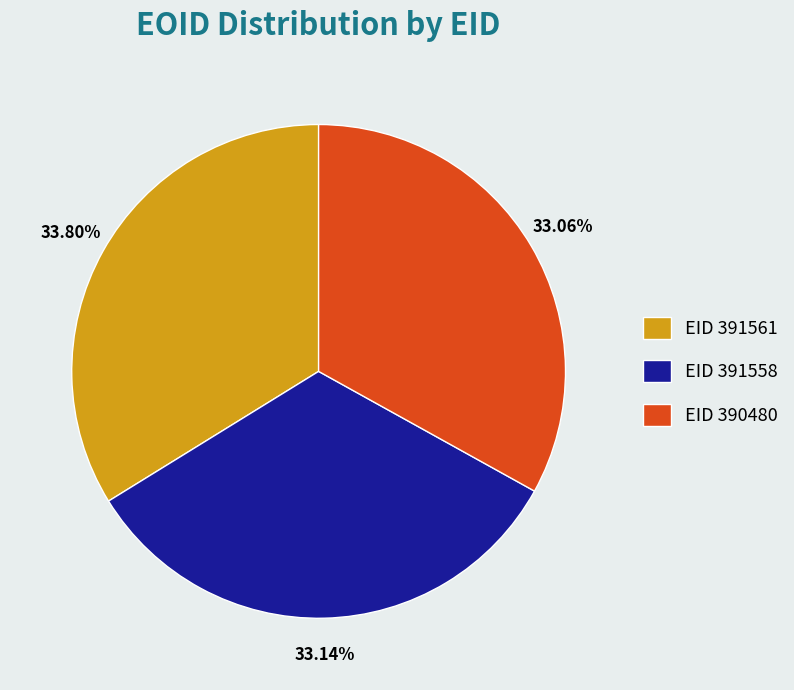

Does any single category account for the majority?

No